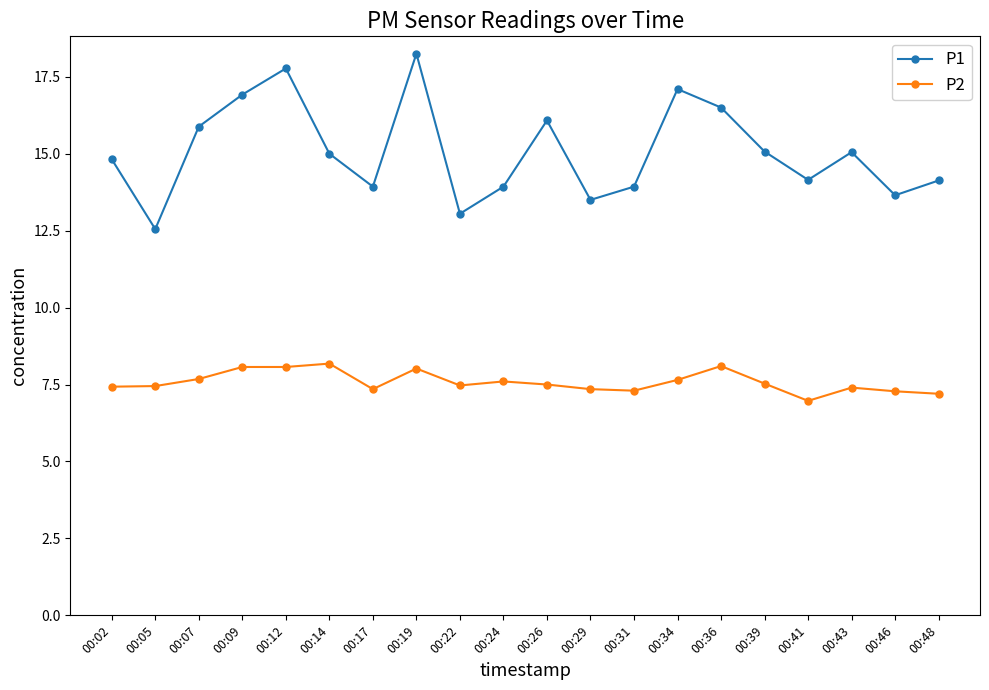

At 00:14, list the series in order from smallest to largest.

P2, P1